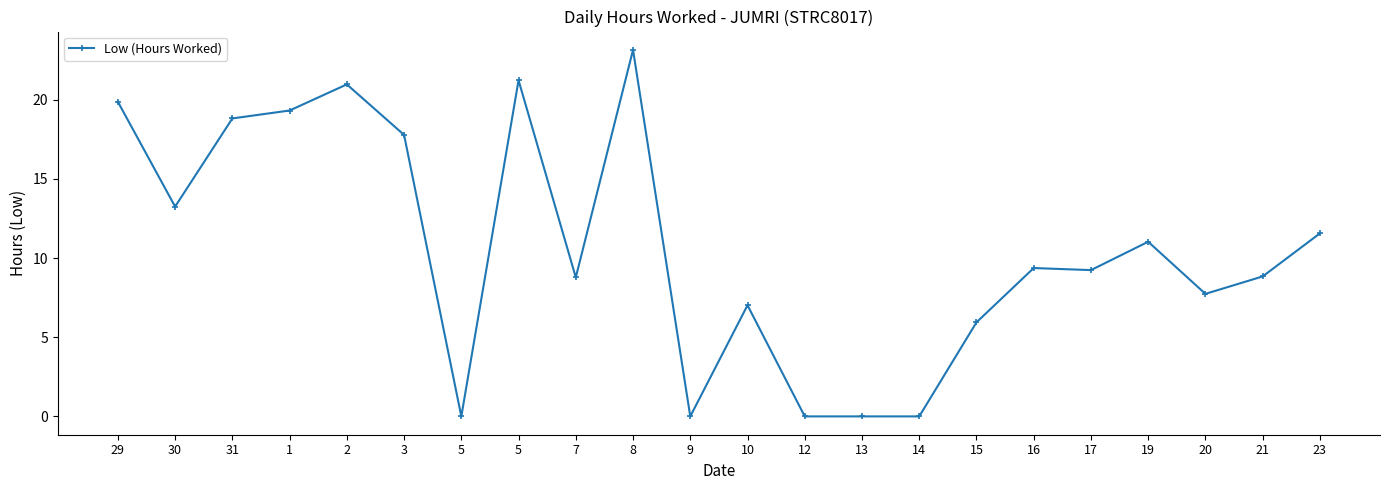

The chart shows a value of 17.8 at 3. True or false?

True